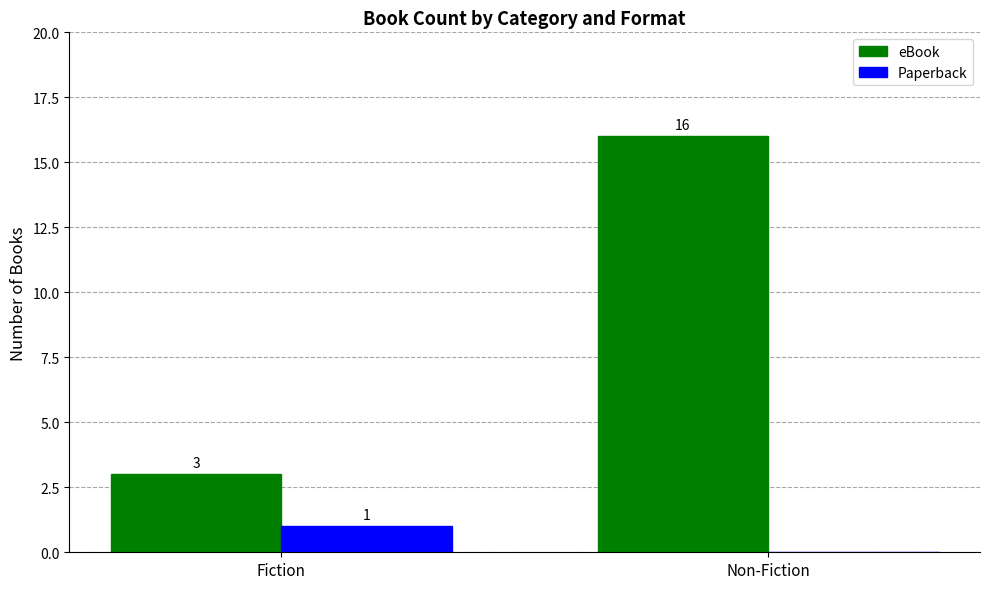

What are all the series names shown in the legend?

eBook, Paperback